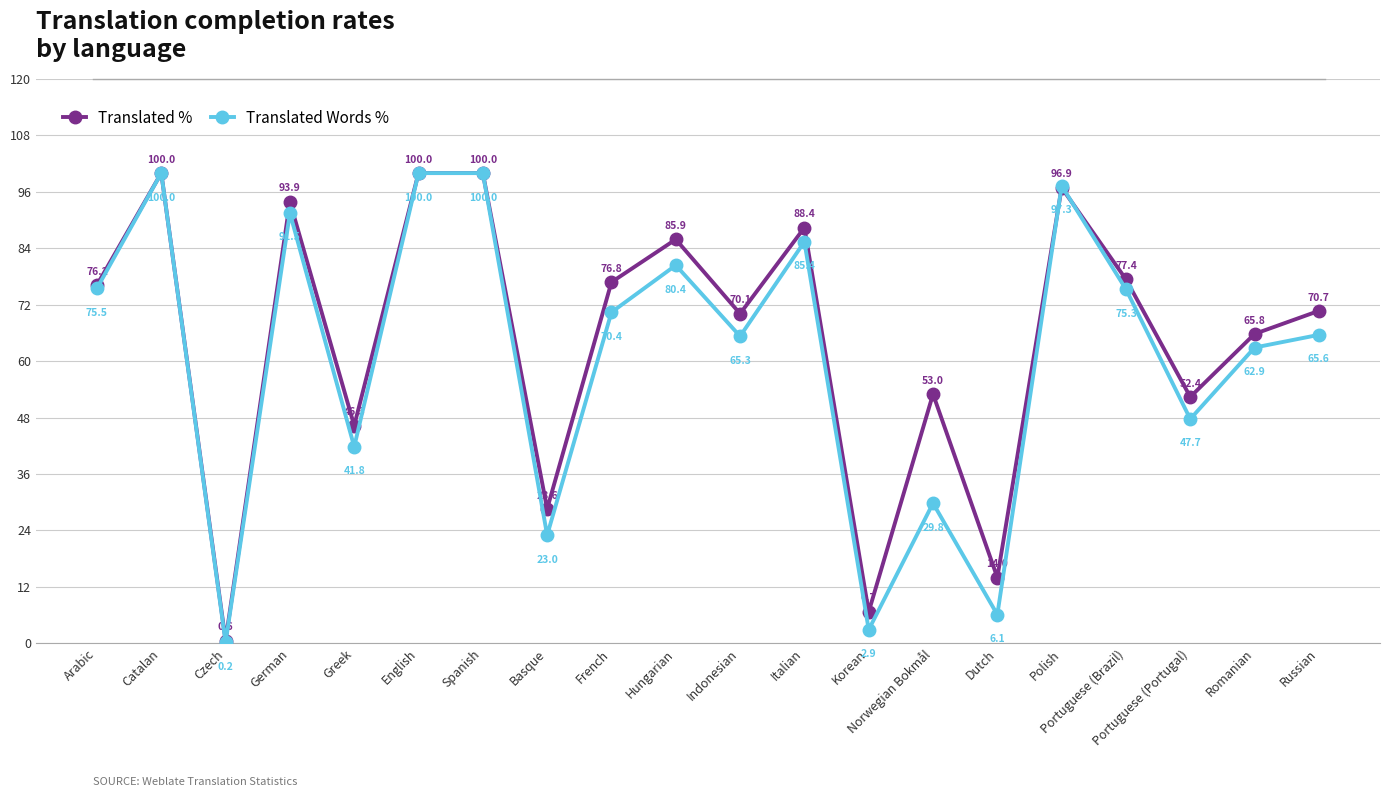

Is this an area chart (filled region under the line)?

No